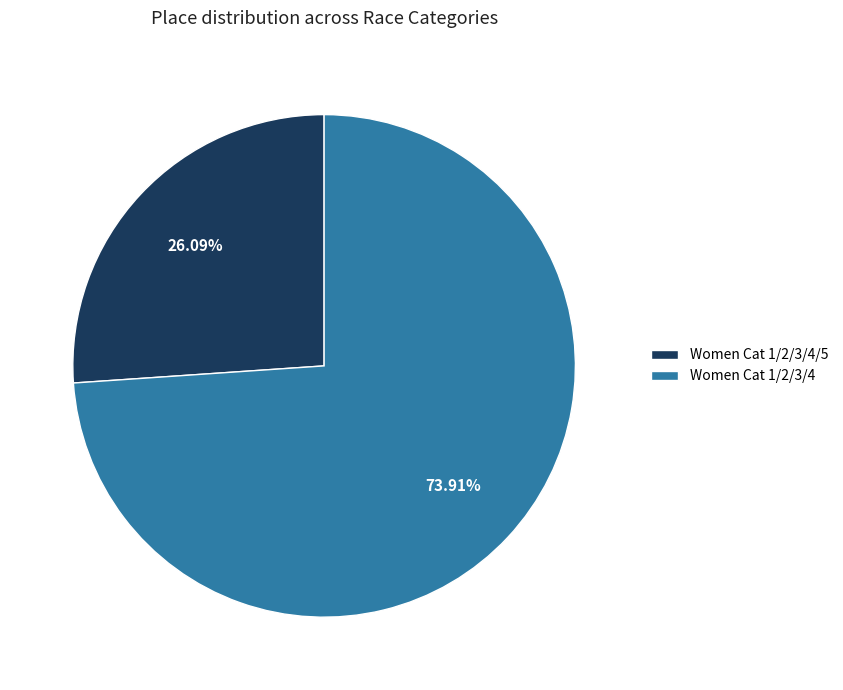

Which slice is the smallest?

Women Cat 1/2/3/4/5